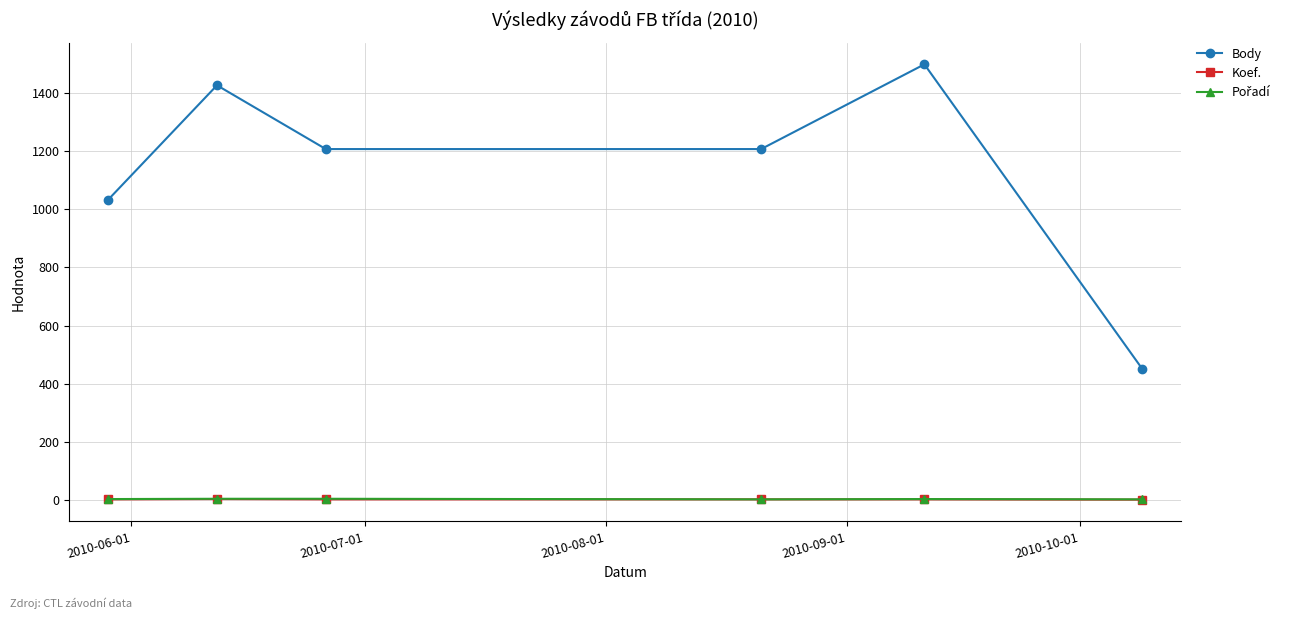

True or false: Body has more than 2 points higher than both neighbors.

False